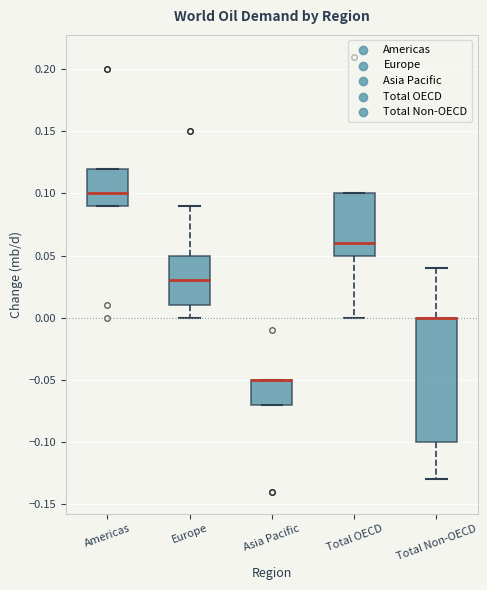

Comparing the boxes themselves (not the whiskers), which one is the tallest?

Total Non-OECD